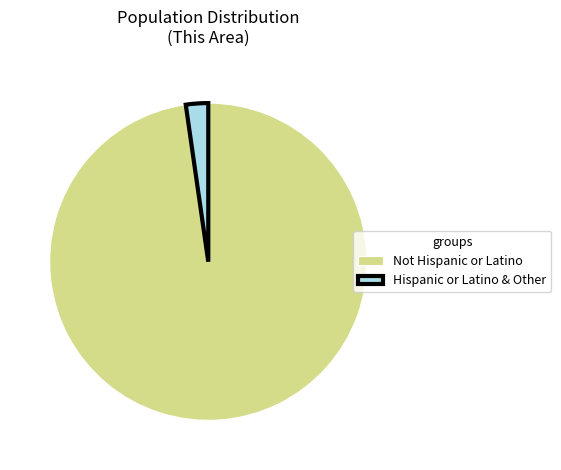

Do Not Hispanic or Latino and Hispanic or Latino & Other together represent more than half of the pie?

Yes